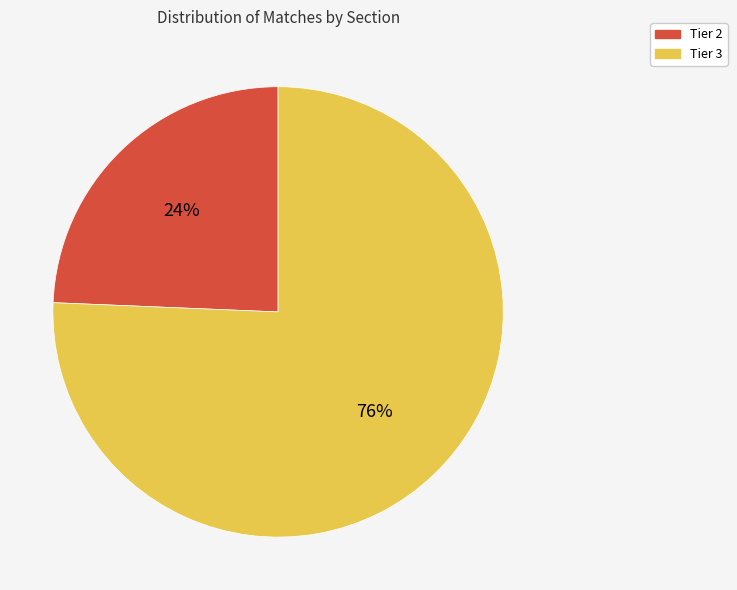

Is there a majority slice in this chart?

Yes